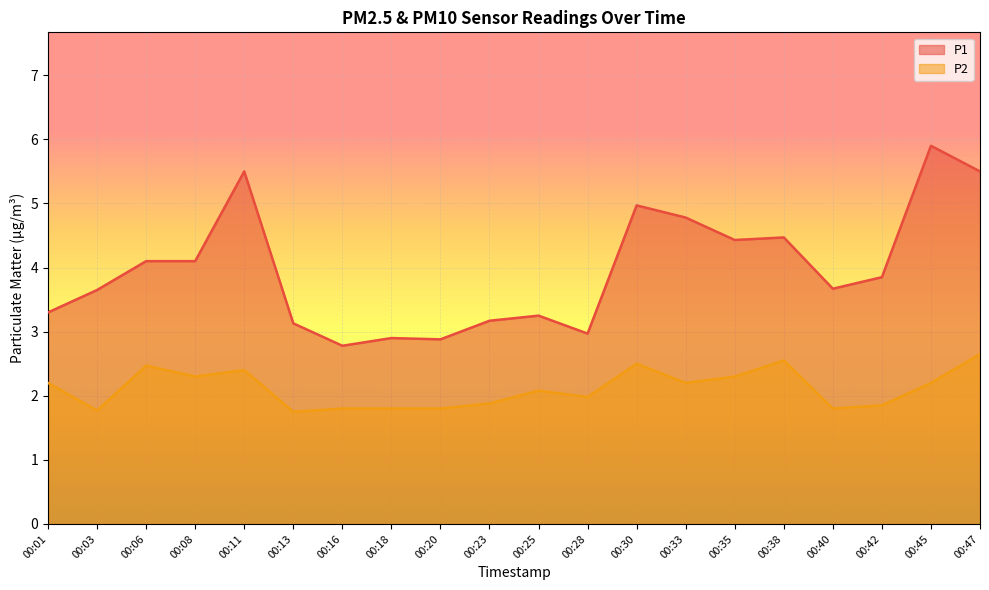

At 00:47, list the series in order from smallest to largest.

P2, P1